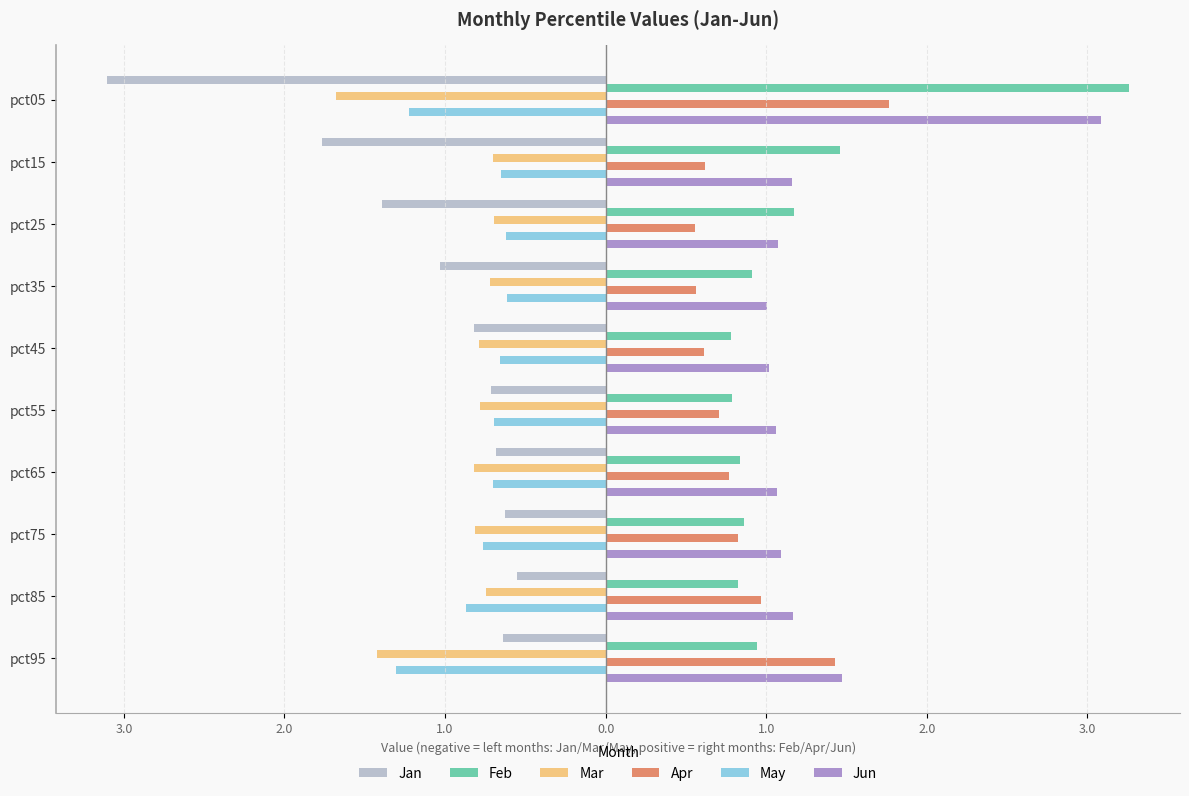

At how many categories does at least one series exceed 1?

10